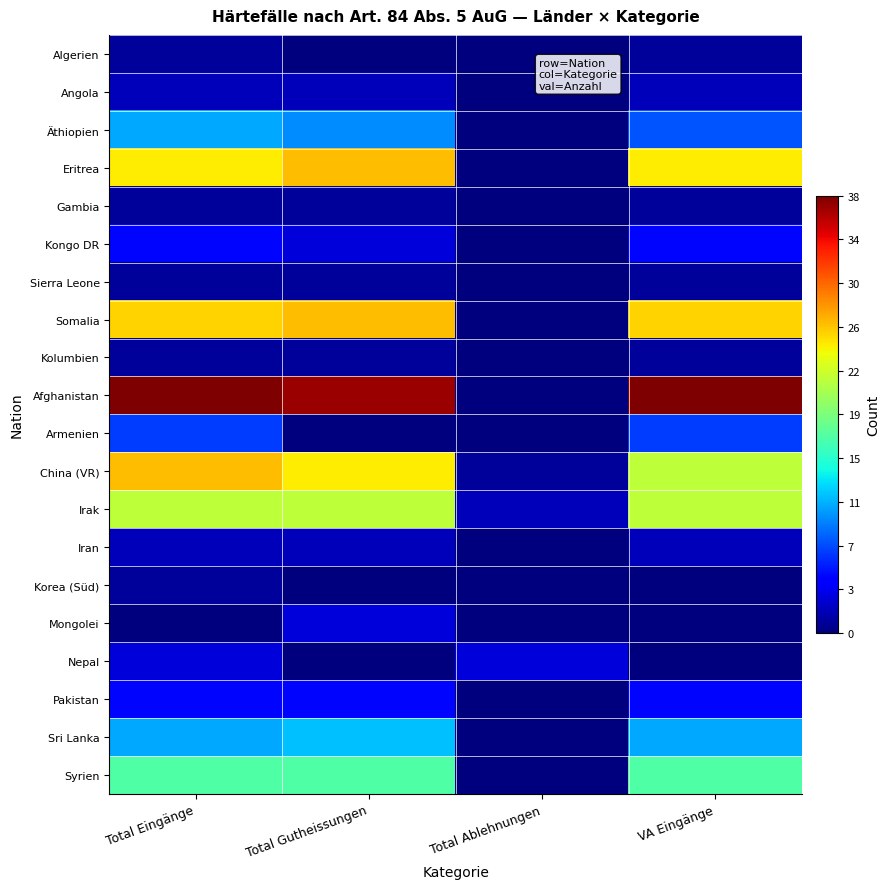

Which label corresponds to the largest value in the chart?

Total Eingänge